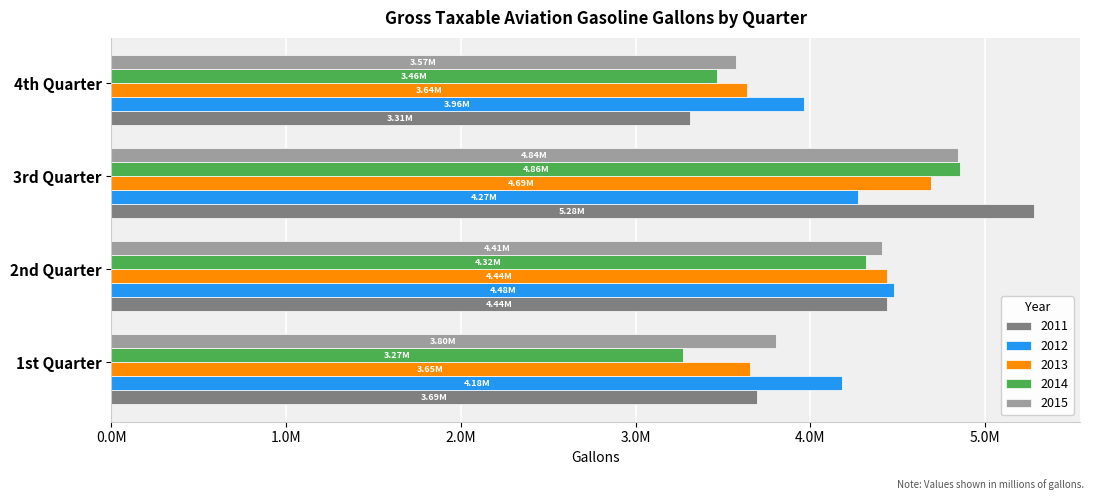

What is the difference between the maximum and minimum values in the 2011 series?

1967916